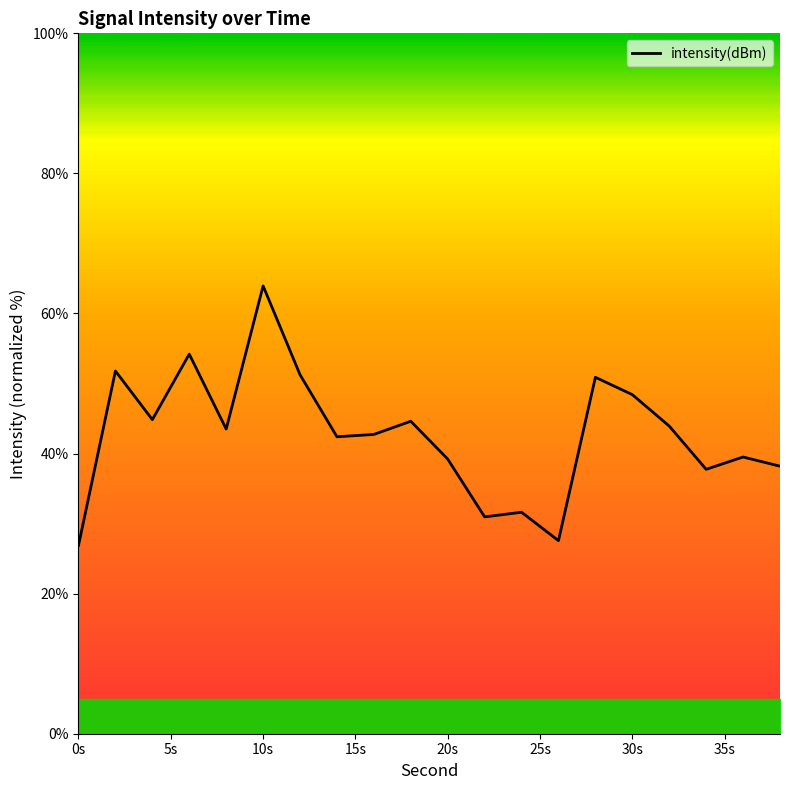

What is the smallest value displayed?

26.9